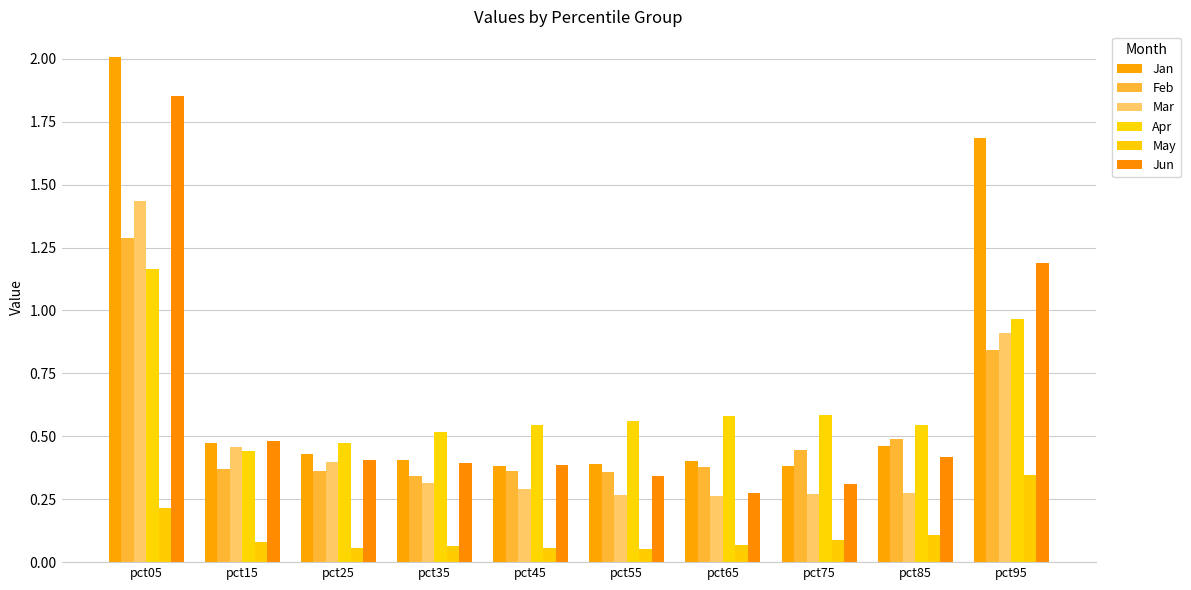

Are the bars grouped side by side (vs. stacked)?

Yes